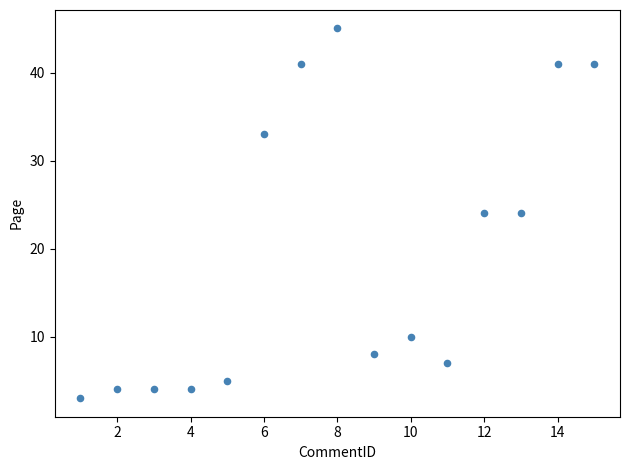

What is the range of X values (max minus min)?

14